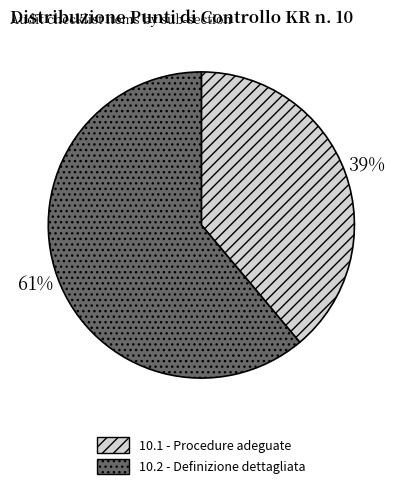

Is the sum of 10.2 - Definizione dettagliata and 10.1 - Procedure adeguate greater than half?

Yes